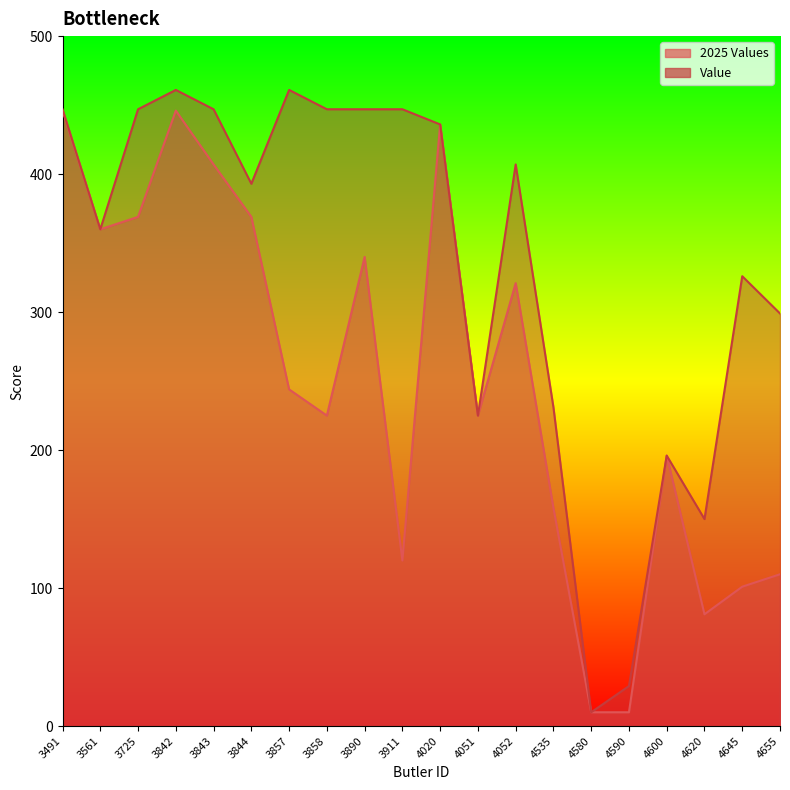

What value does the Value series have at 4051, to the nearest 5?

225